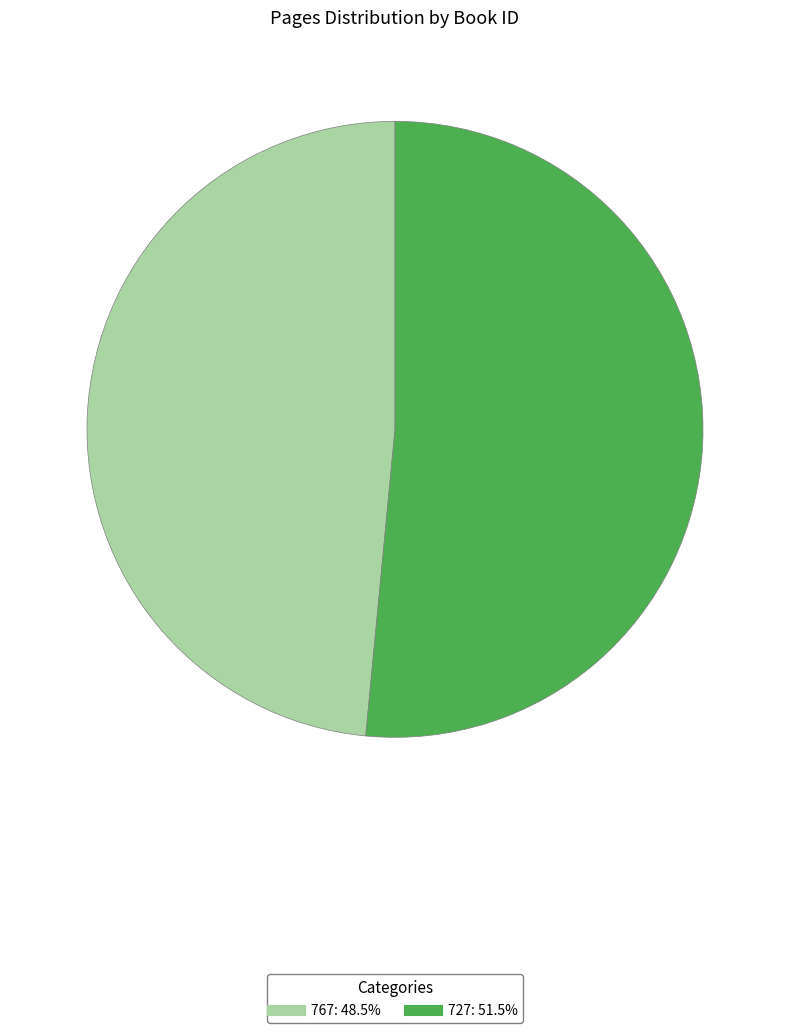

Approximately how many times larger is the value at 767 compared to 727?

0.9